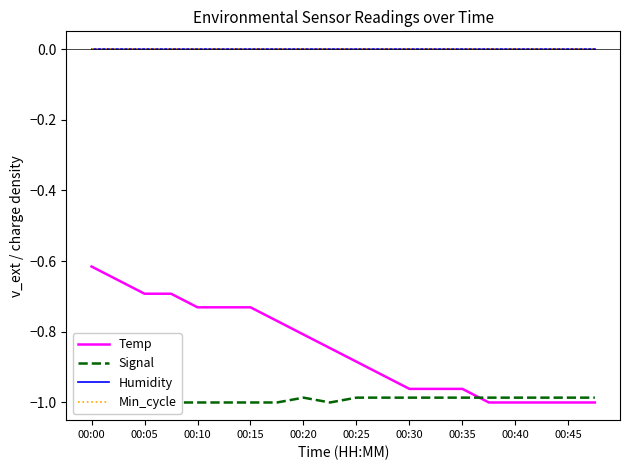

The value of Temp at 00:25 is -1.5. True or false?

False